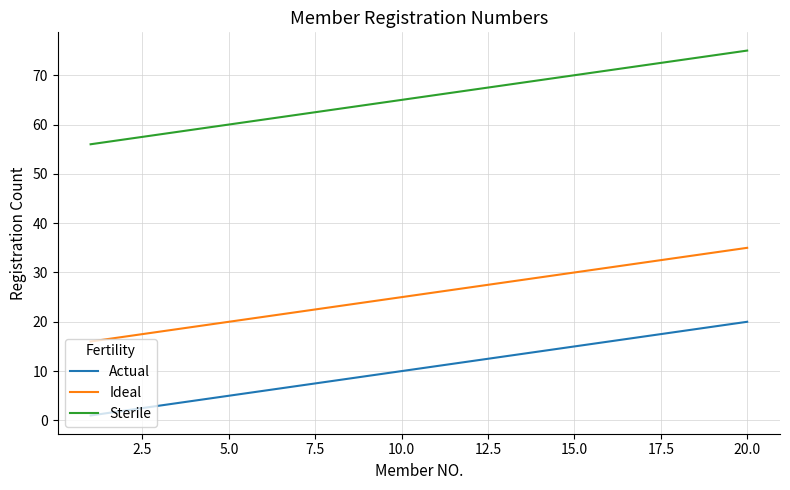

Which series has the largest total across all categories?

Sterile